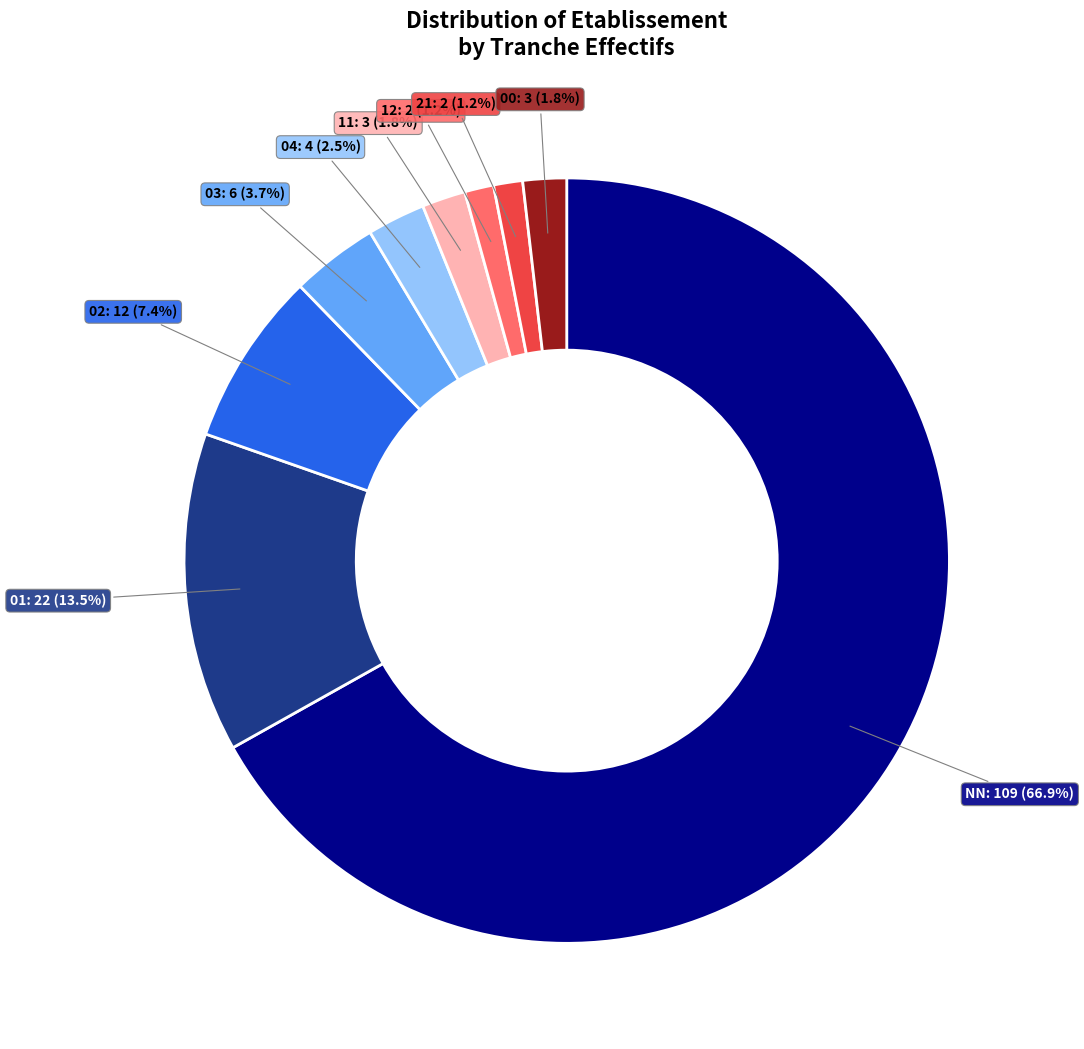

Is there any slice that represents more than half of the pie?

Yes